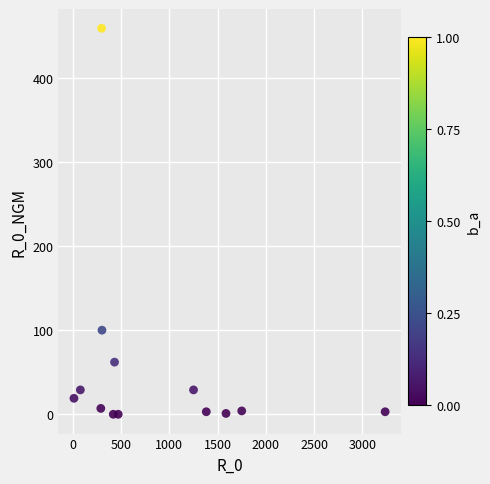

What Y value in the scatter plot is closest to 229?

100